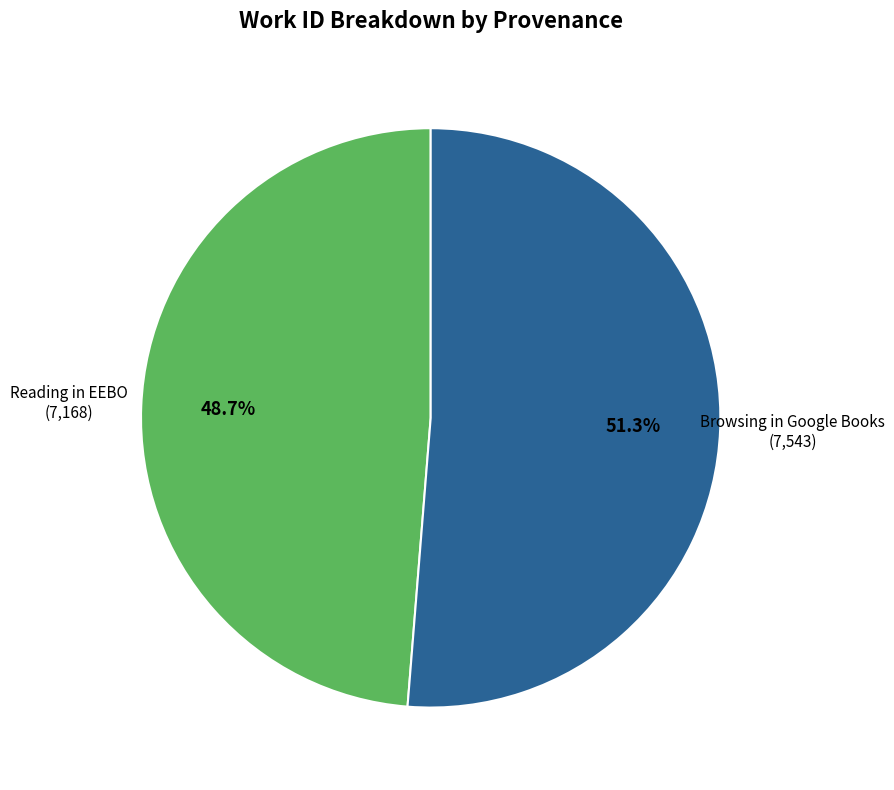

Is there a majority slice in this chart?

Yes